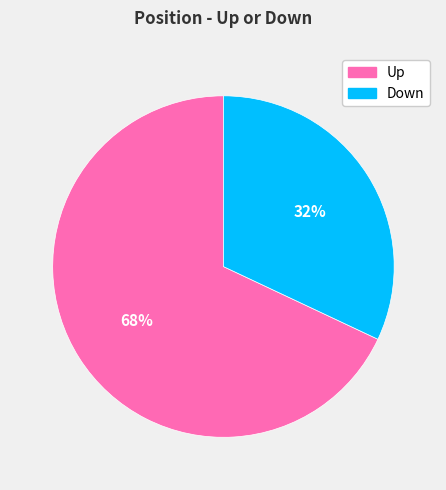

To the nearest percent, what is the difference between the largest and smallest slice percentages?

36%